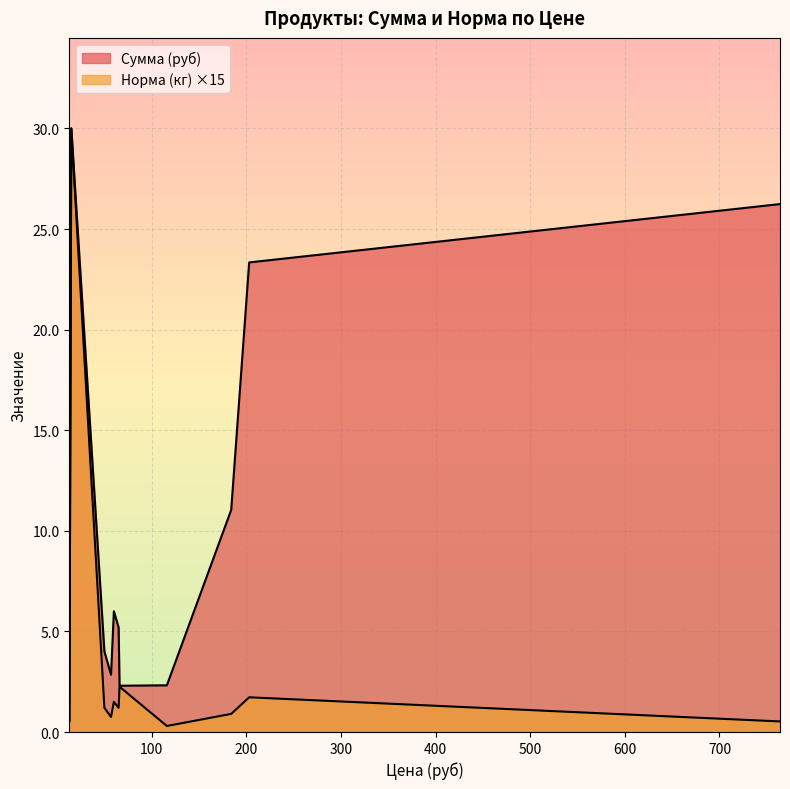

What is the value of the Сумма (руб) point at the 5th from the left?

5.2